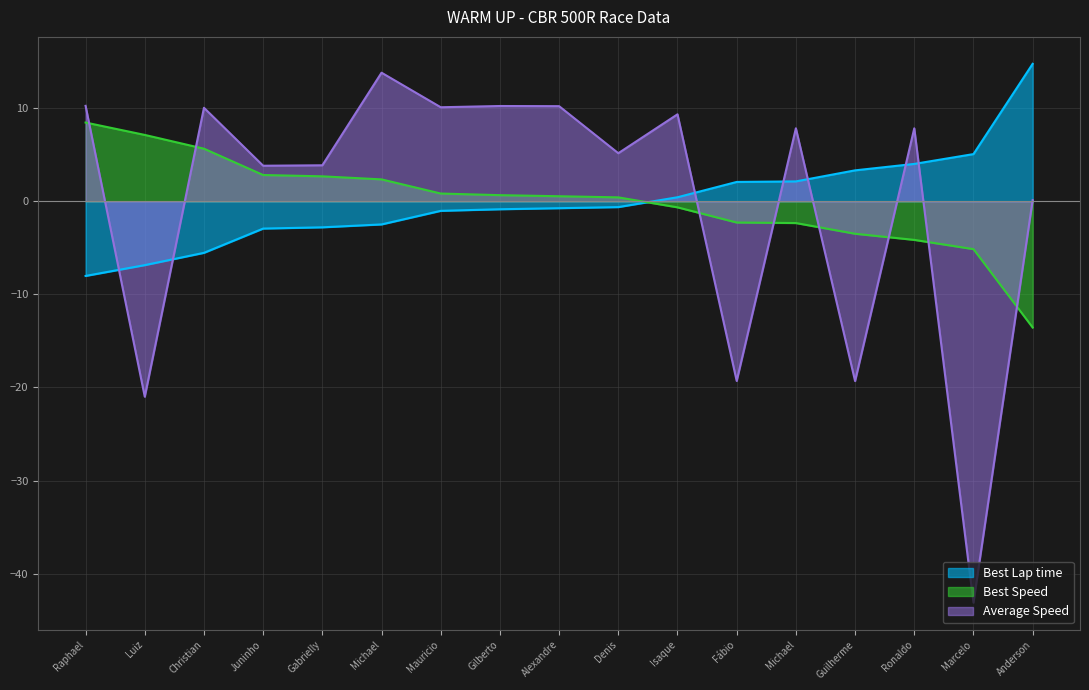

What is the highest value of the Best Speed series?

8.5